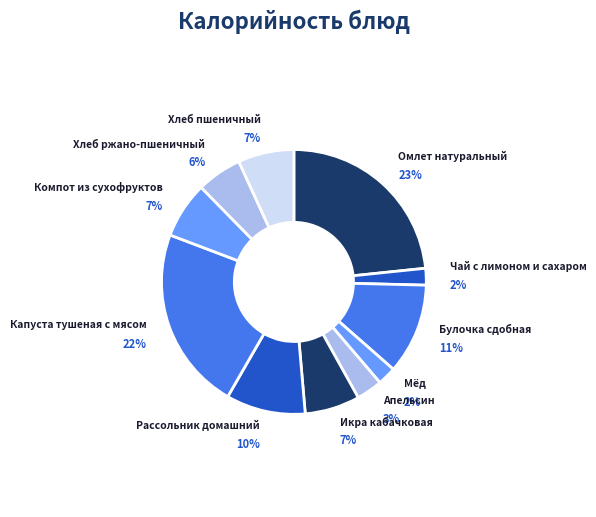

What percentage is the Рассольник домашний slice, to the nearest percent?

10%